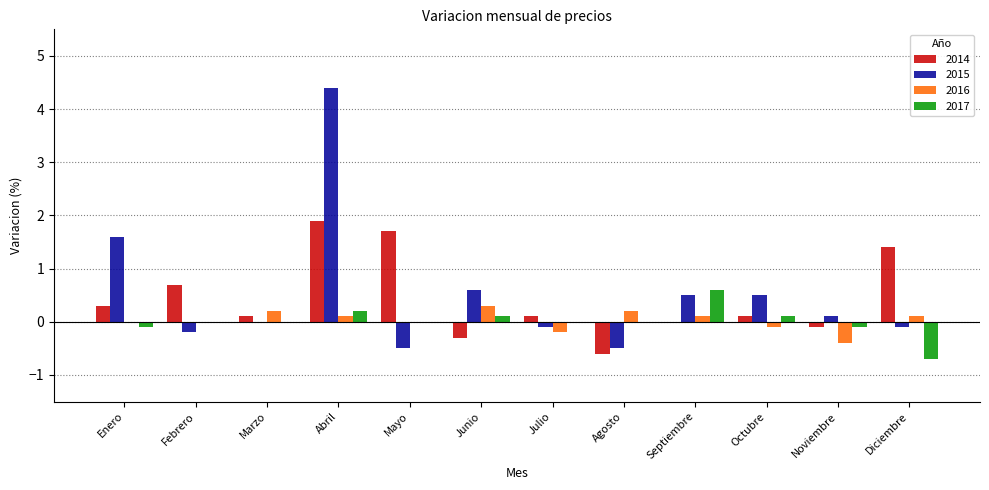

The 2017 series shows -0.1 at Noviembre. True or false?

True